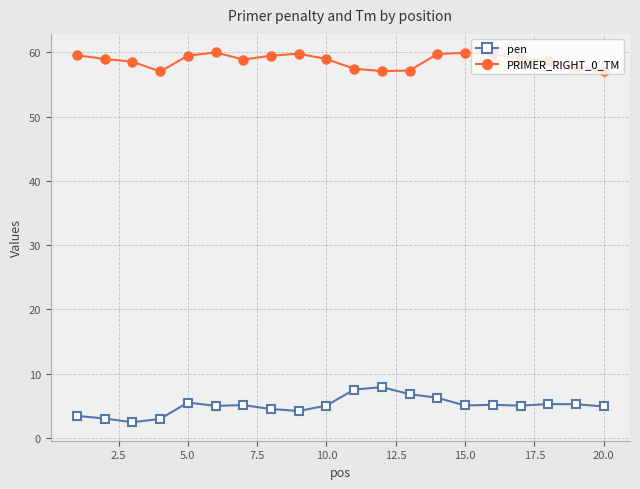

True or false: pen and PRIMER_RIGHT_0_TM cross at least once.

False